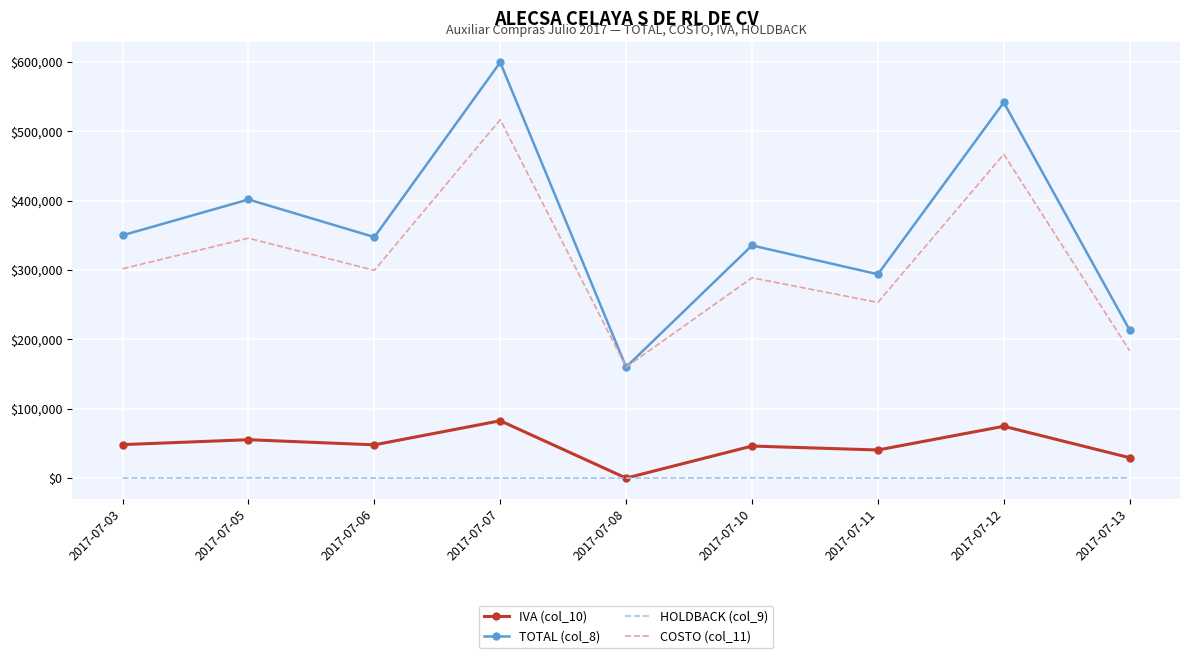

How many interior local peaks does the COSTO (col_11) series have?

4